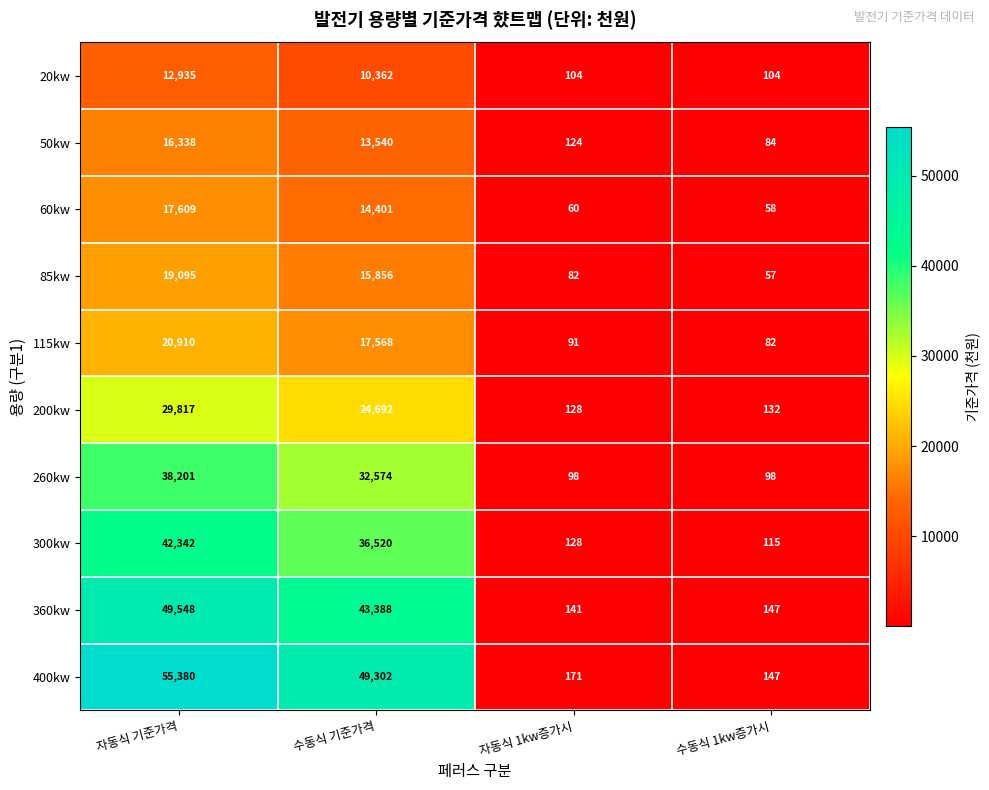

Is it true that 50kw equals 21924 at 수동식 기준가격?

False